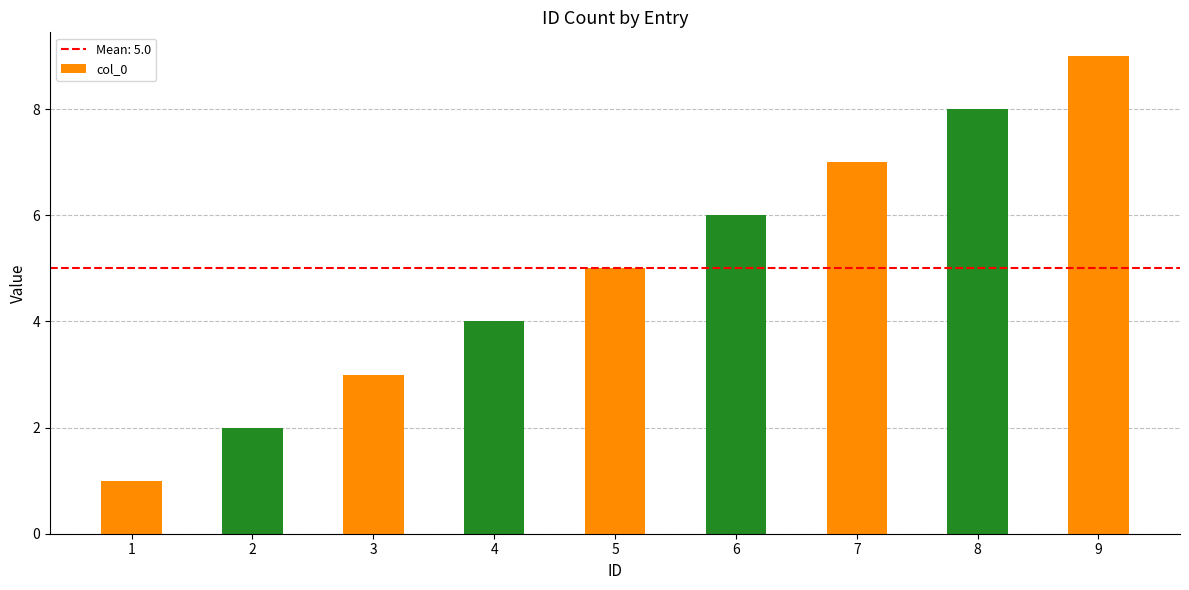

Reading left to right, transcribe all the data shown in this chart.

1	2	3	4	5	6	7	8	9